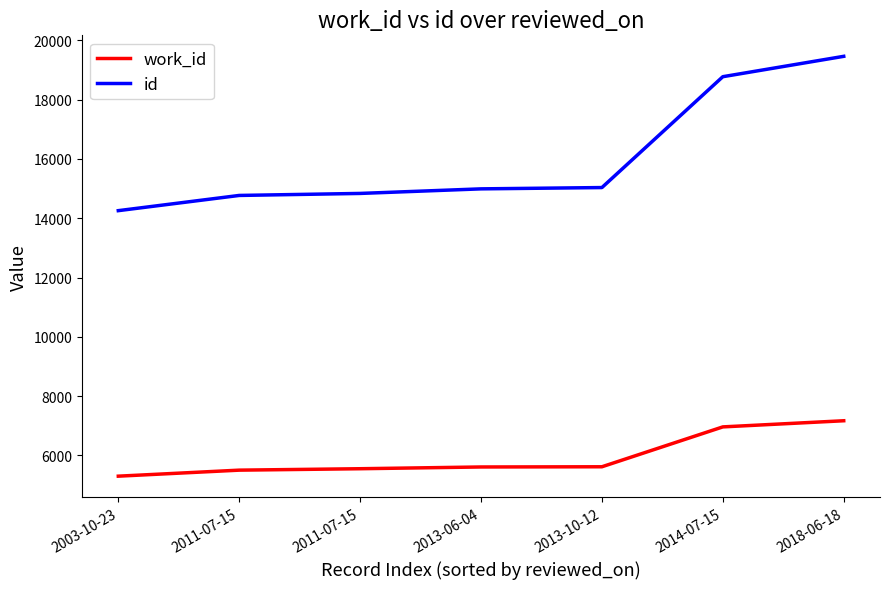

How many lines are shown in the chart?

2